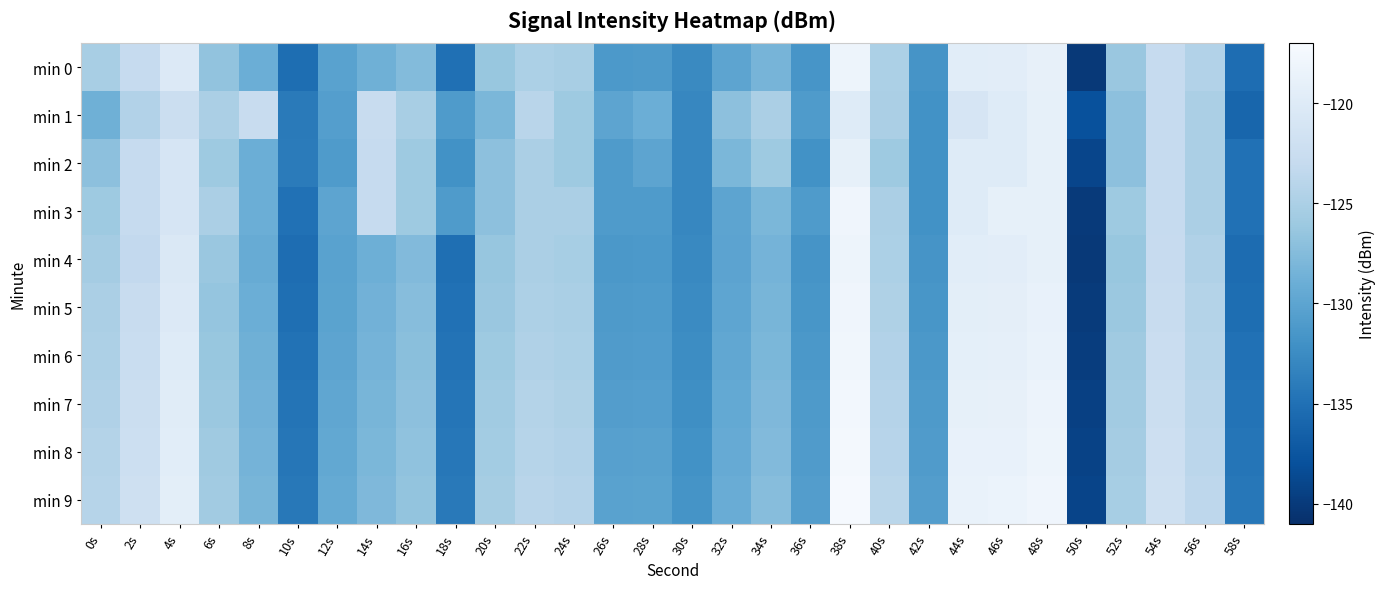

List the series in order of their peak value, highest first.

min 9, min 8, min 7, min 6, min 3, min 5, min 0, min 4, min 1, min 2